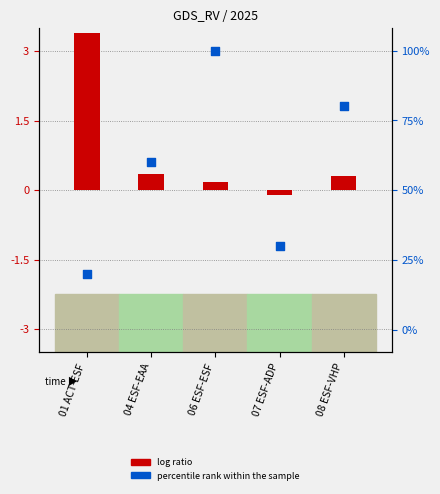

Which series has the largest Y range (max minus min)?

percentile rank within the sample